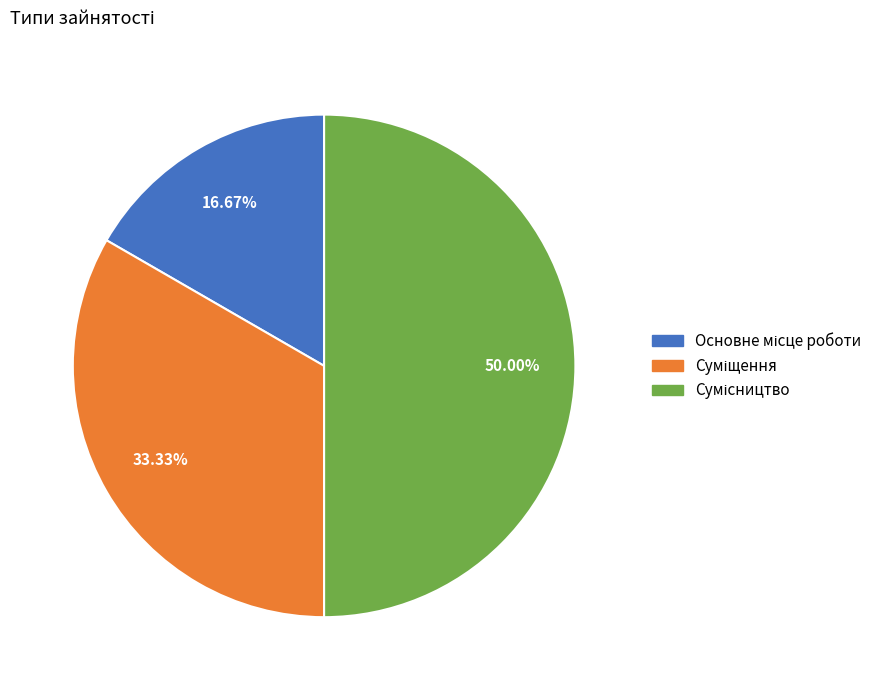

How many slices are in this pie chart?

3